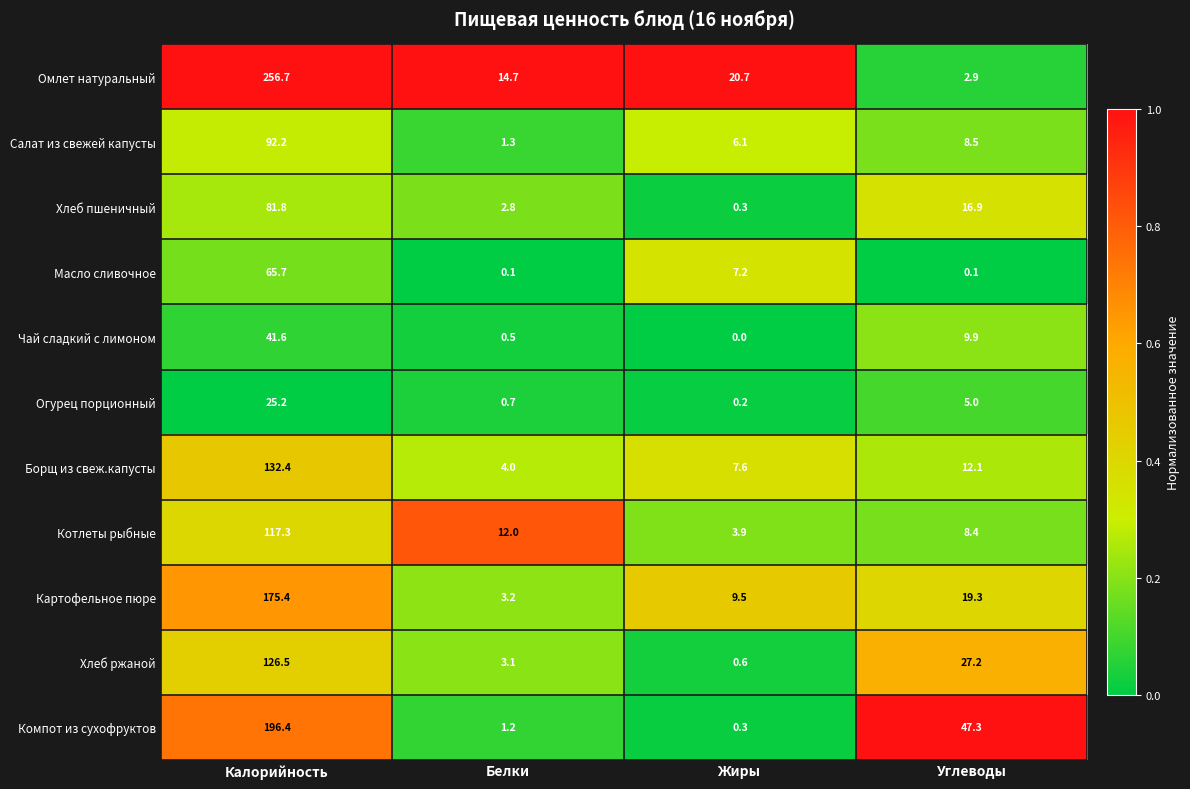

What is the difference between the second highest and minimum values in the Омлет натуральный series?

17.8